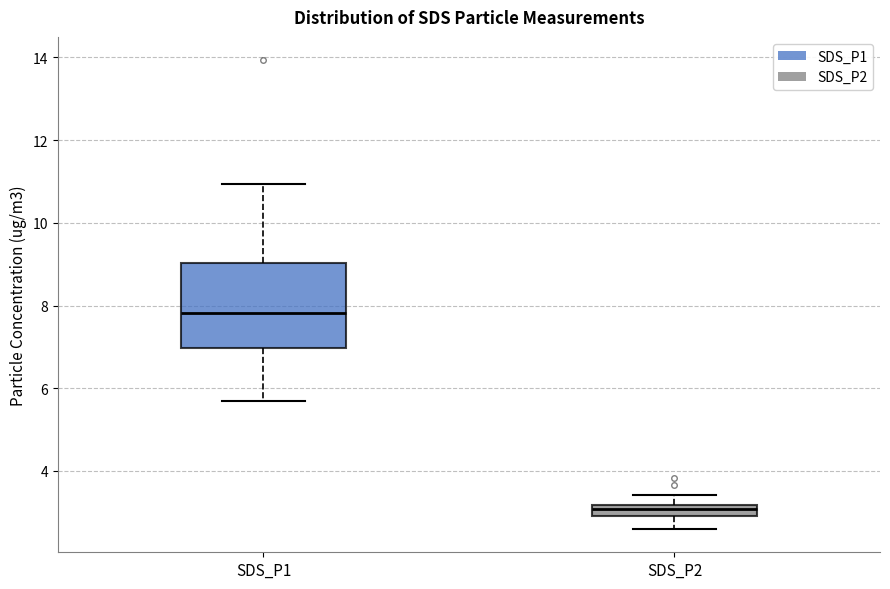

Which box's median line is the highest?

SDS_P1